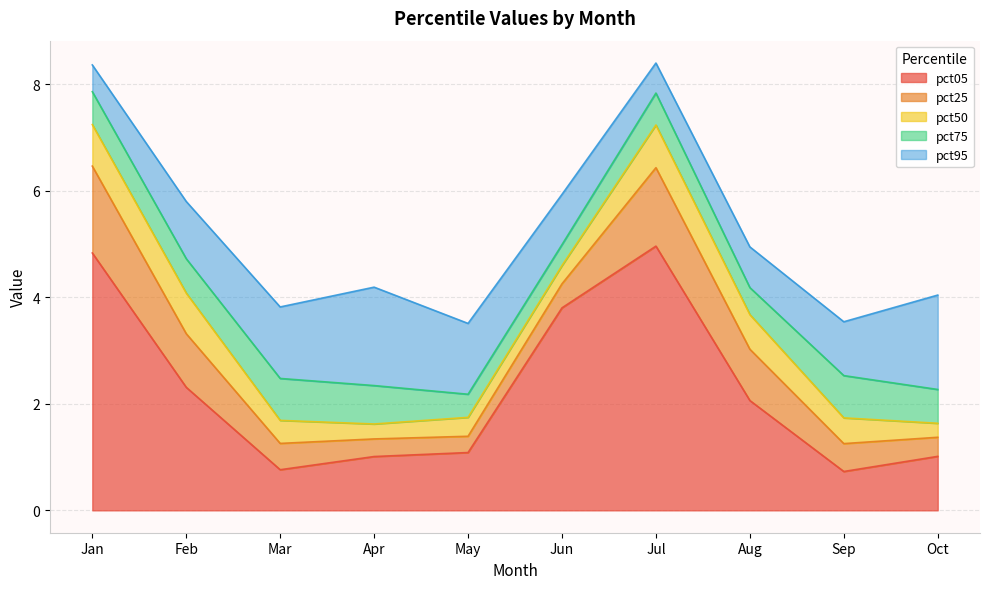

Reading right to left, transcribe all the data shown in this chart.

pct05: pct95=1.0	pct85=0.7	pct75=2.1	pct65=5.0	pct55=3.8	pct45=1.1	pct35=1.0	pct25=0.8	pct15=2.3	pct05=4.8
pct25: pct95=0.4	pct85=0.5	pct75=1.0	pct65=1.5	pct55=0.5	pct45=0.3	pct35=0.3	pct25=0.5	pct15=1.0	pct05=1.6
pct50: pct95=0.3	pct85=0.5	pct75=0.6	pct65=0.8	pct55=0.3	pct45=0.4	pct35=0.3	pct25=0.4	pct15=0.8	pct05=0.8
pct75: pct95=0.6	pct85=0.8	pct75=0.5	pct65=0.6	pct55=0.4	pct45=0.4	pct35=0.7	pct25=0.8	pct15=0.6	pct05=0.6
pct95: pct95=1.8	pct85=1.0	pct75=0.8	pct65=0.6	pct55=0.9	pct45=1.3	pct35=1.8	pct25=1.3	pct15=1.1	pct05=0.5